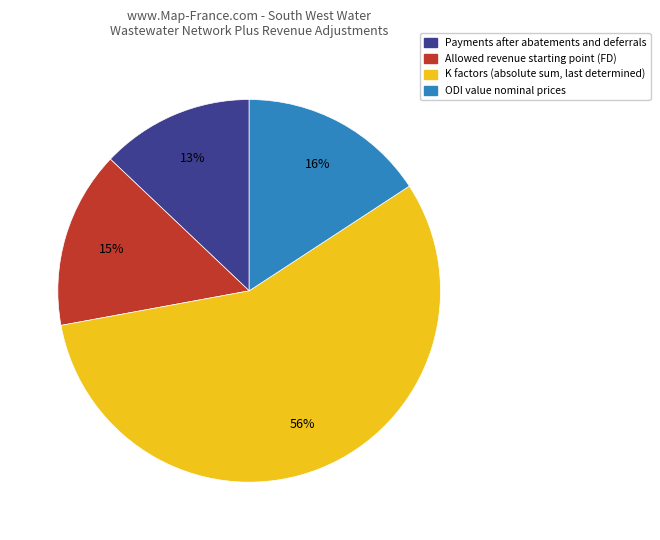

Count the number of slices in the pie.

4